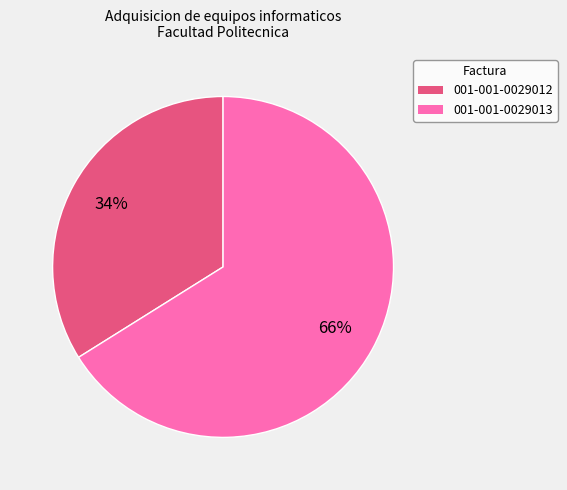

To the nearest percent, what percentage of the pie is 001-001-0029012?

34%